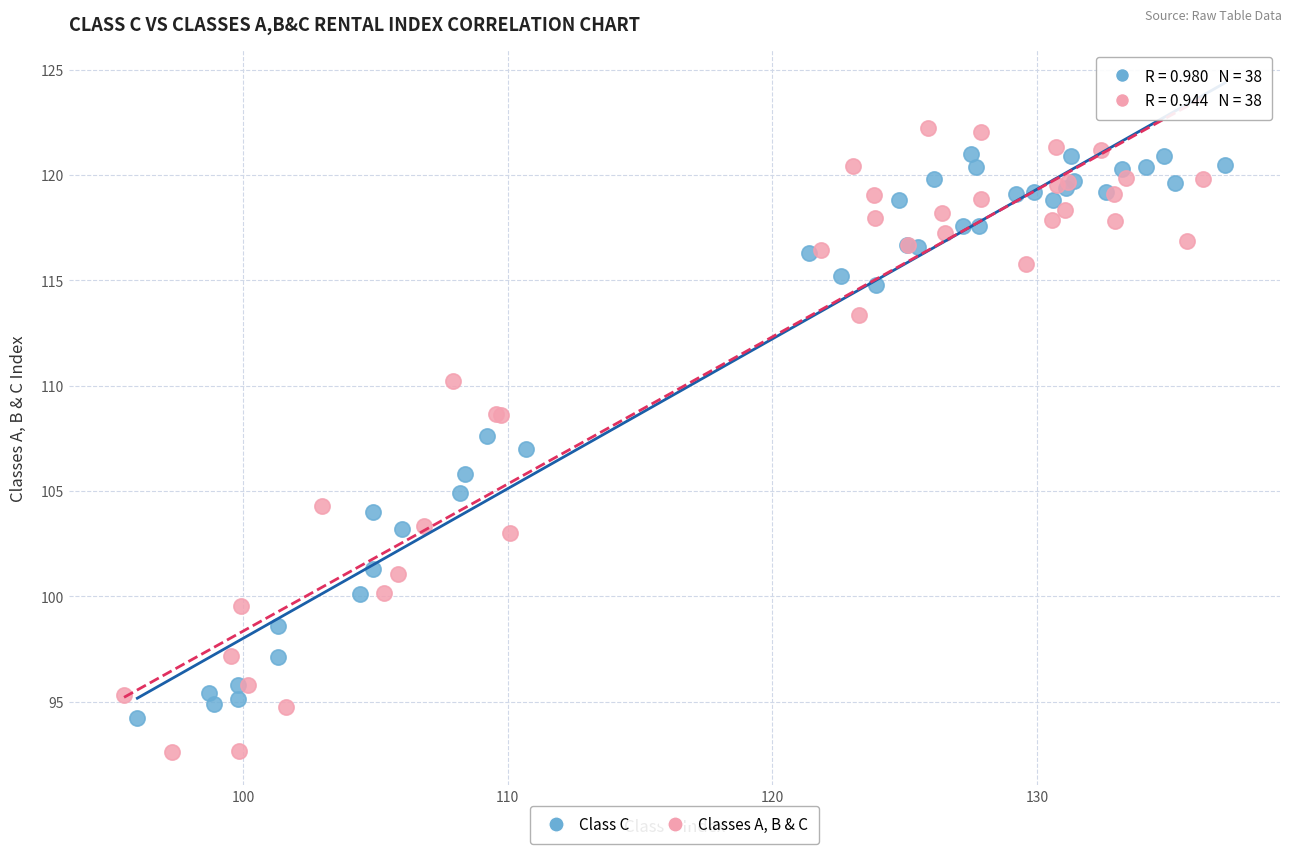

Which series has the largest Y range (max minus min)?

Classes A, B & C